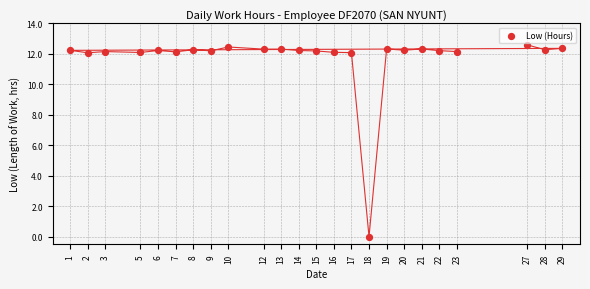

What is the range of X values (max minus min)?

28.0